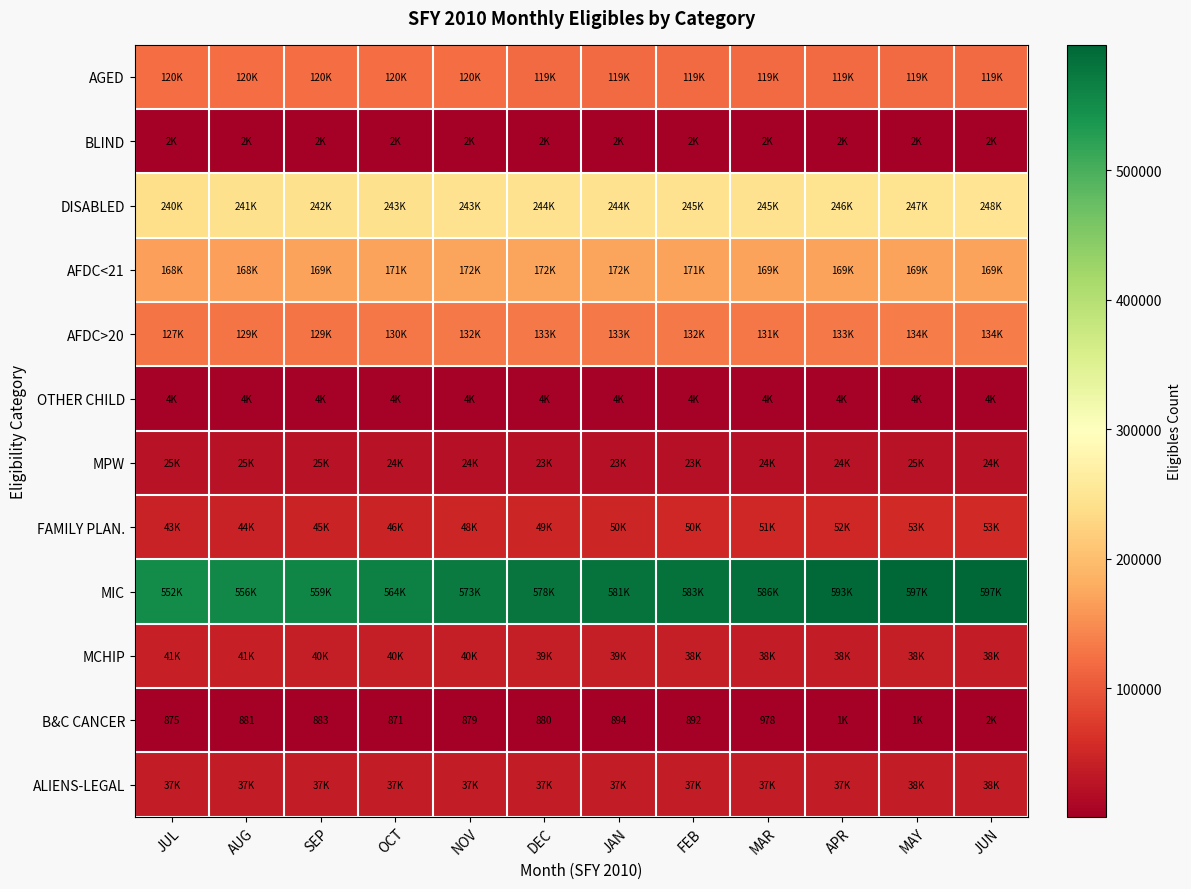

The B&C CANCER series shows 883 at SEP. True or false?

True